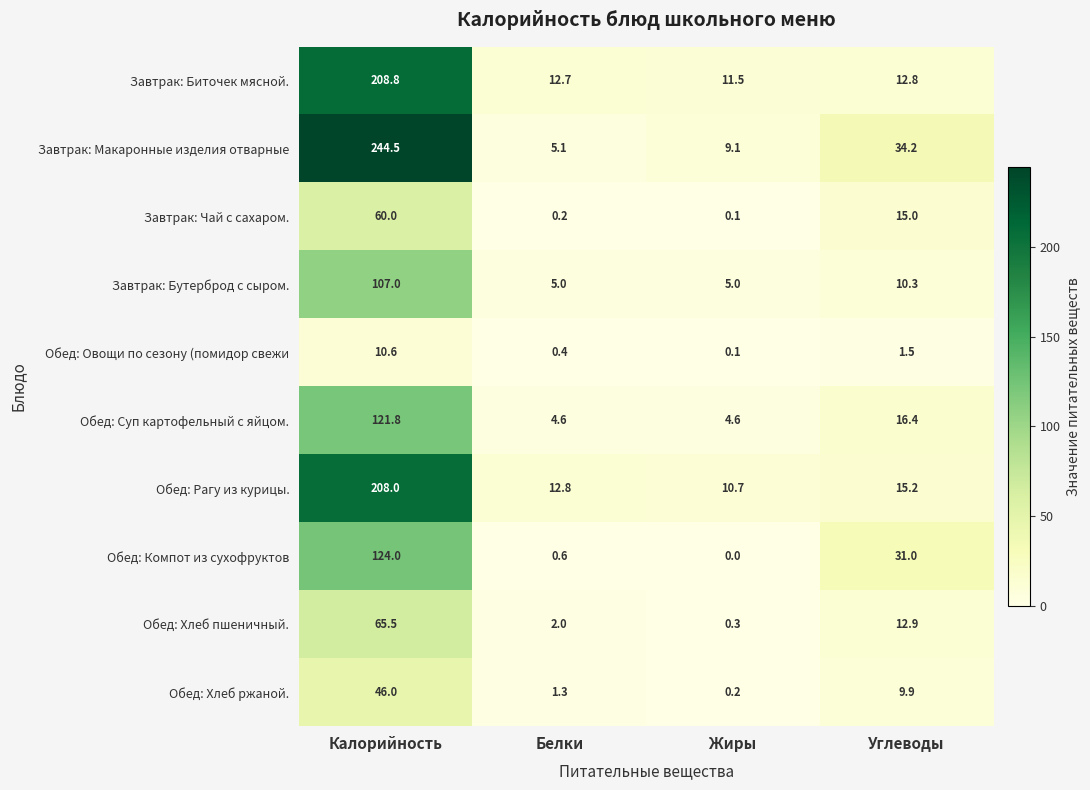

What is the maximum value for Завтрак: Макаронные изделия отварные?

244.5